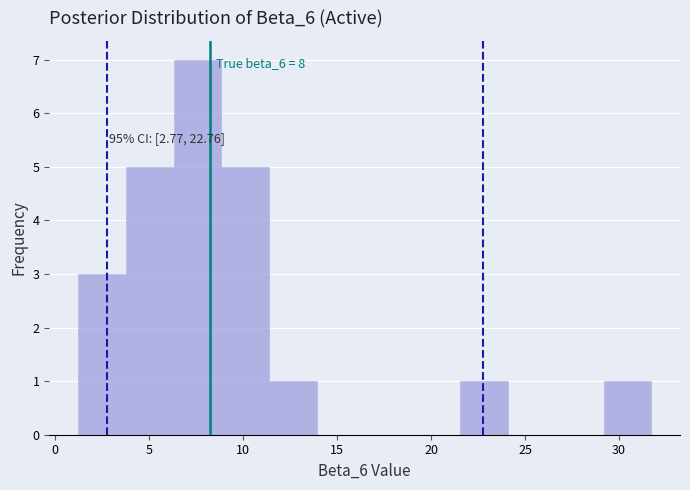

Which range on the x-axis has the tallest bar?

6.5 to 9.0